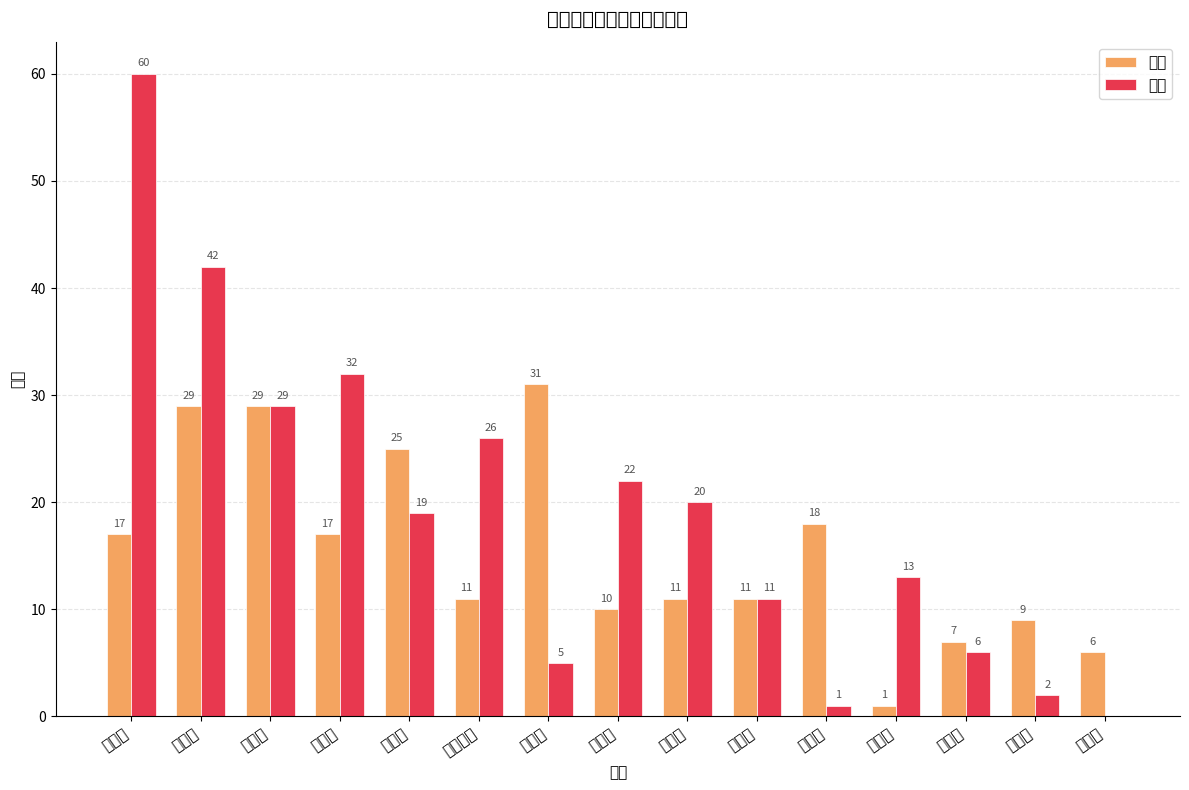

What is the difference between the 绑架 values at 天津市 and 湖北省?

4